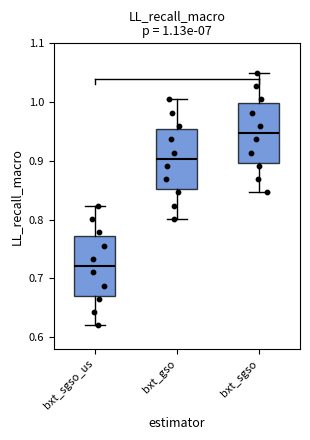

Which box's median line is the highest?

bxt_sgso